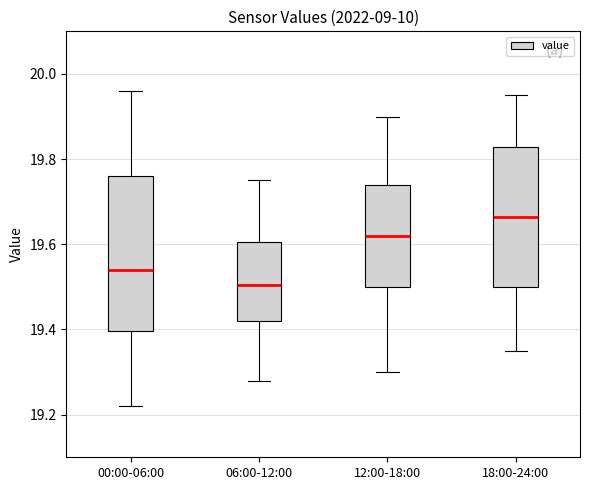

Which box has the highest median line?

18:00-24:00